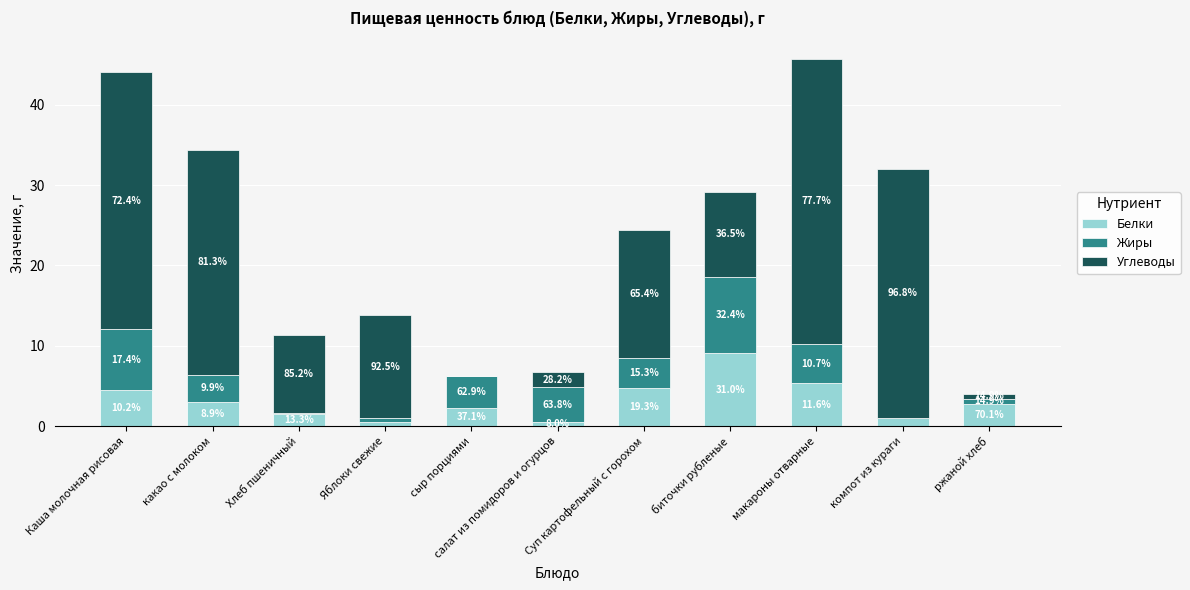

Are the bars horizontal?

No